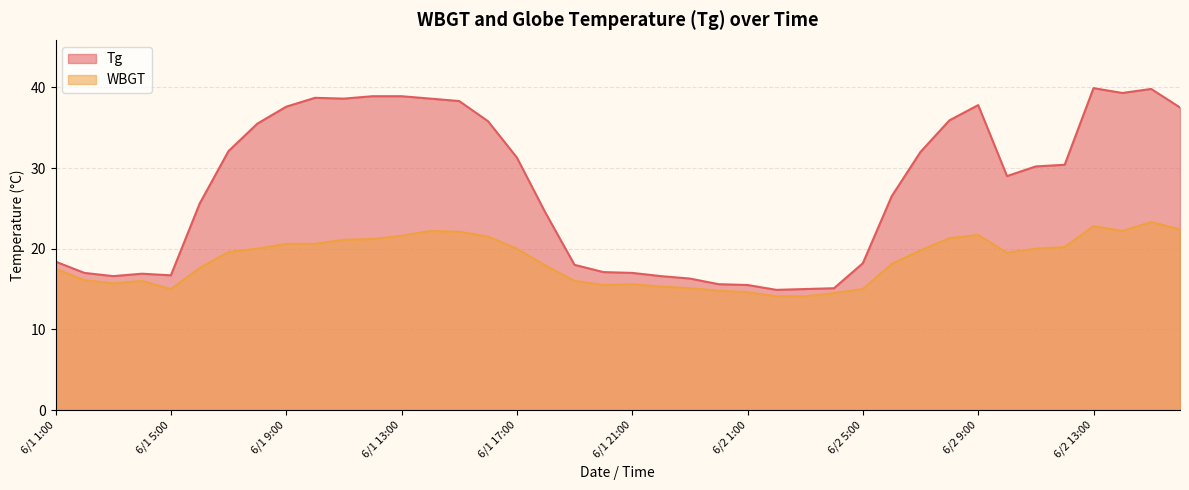

At 6/2 15:00, list the series in order from largest to smallest.

Tg, WBGT